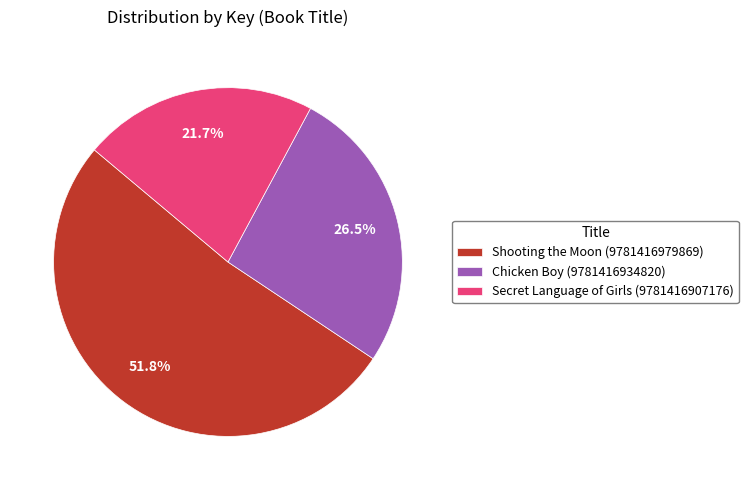

To the nearest percent, what portion does Secret Language of Girls (9781416907176) represent?

22%